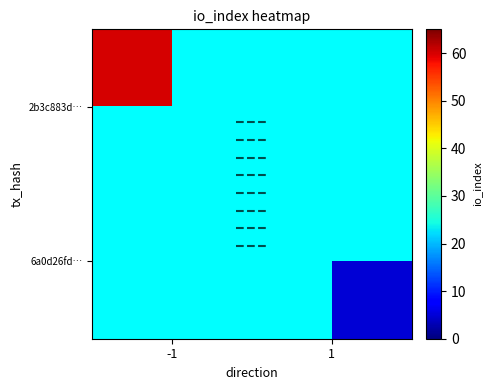

Count the number of data series in this chart.

2